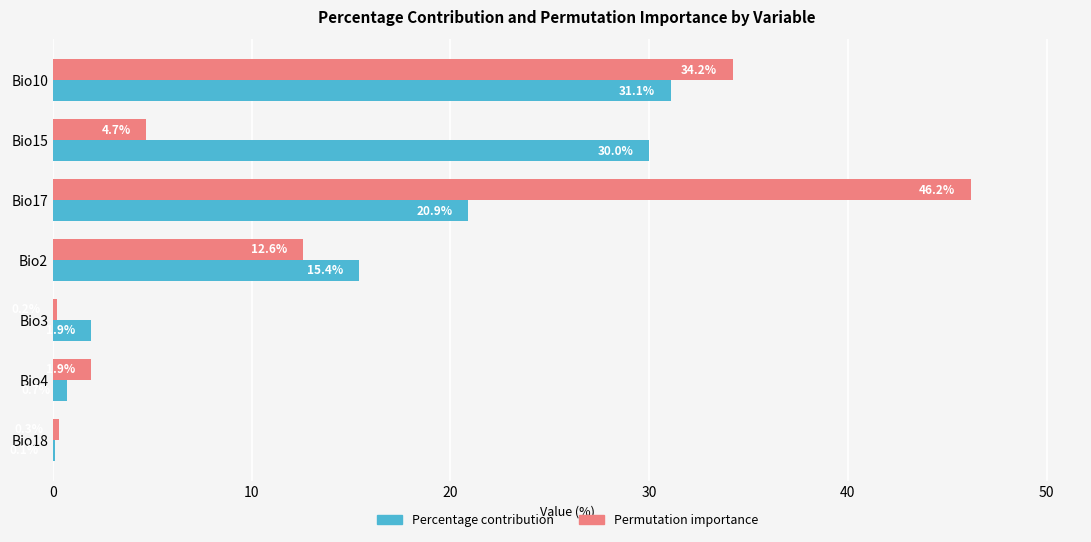

What is the maximum value shown in the chart?

46.2